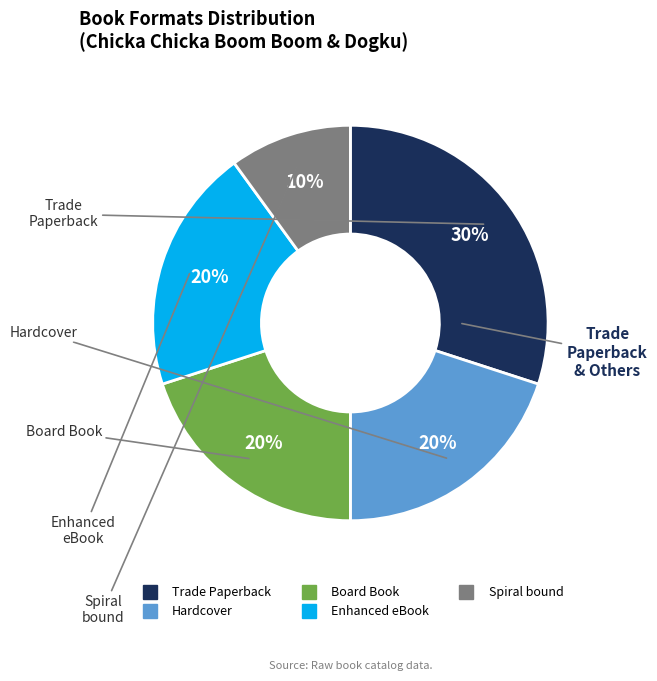

Count the number of slices in the pie.

5